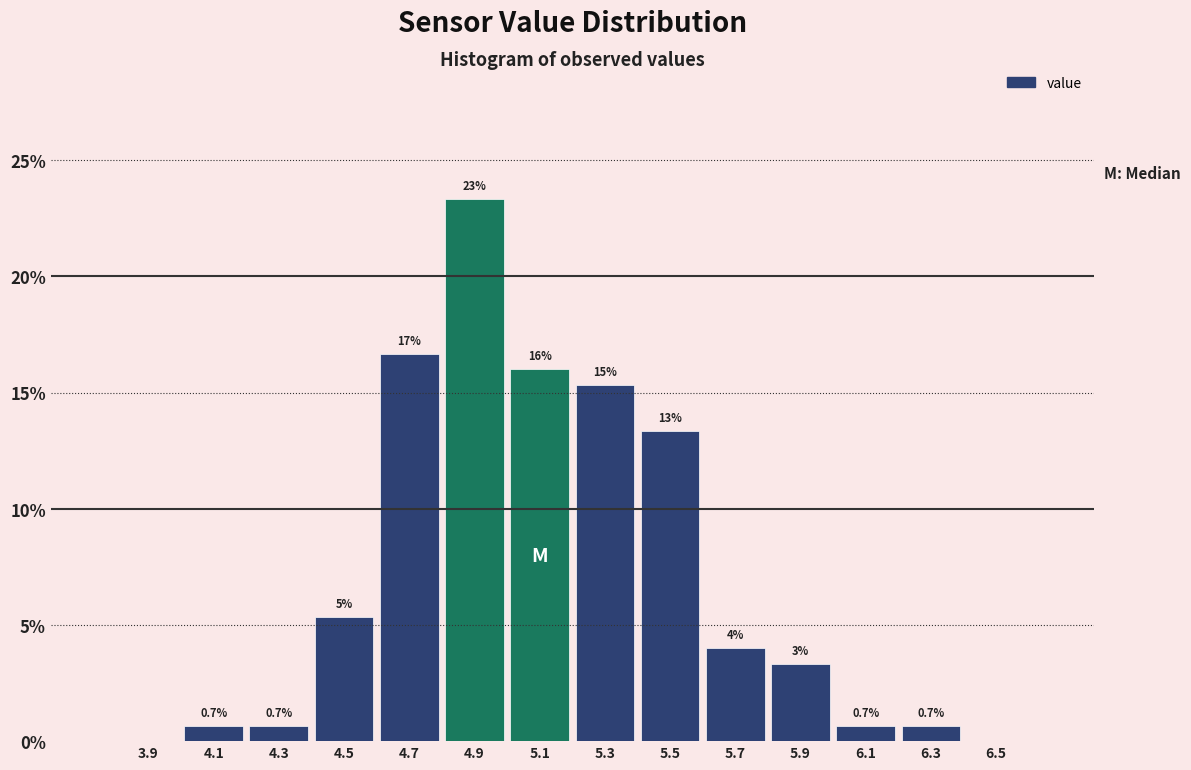

Over which range of the x-axis is the bar tallest?

4.8 to 5.0